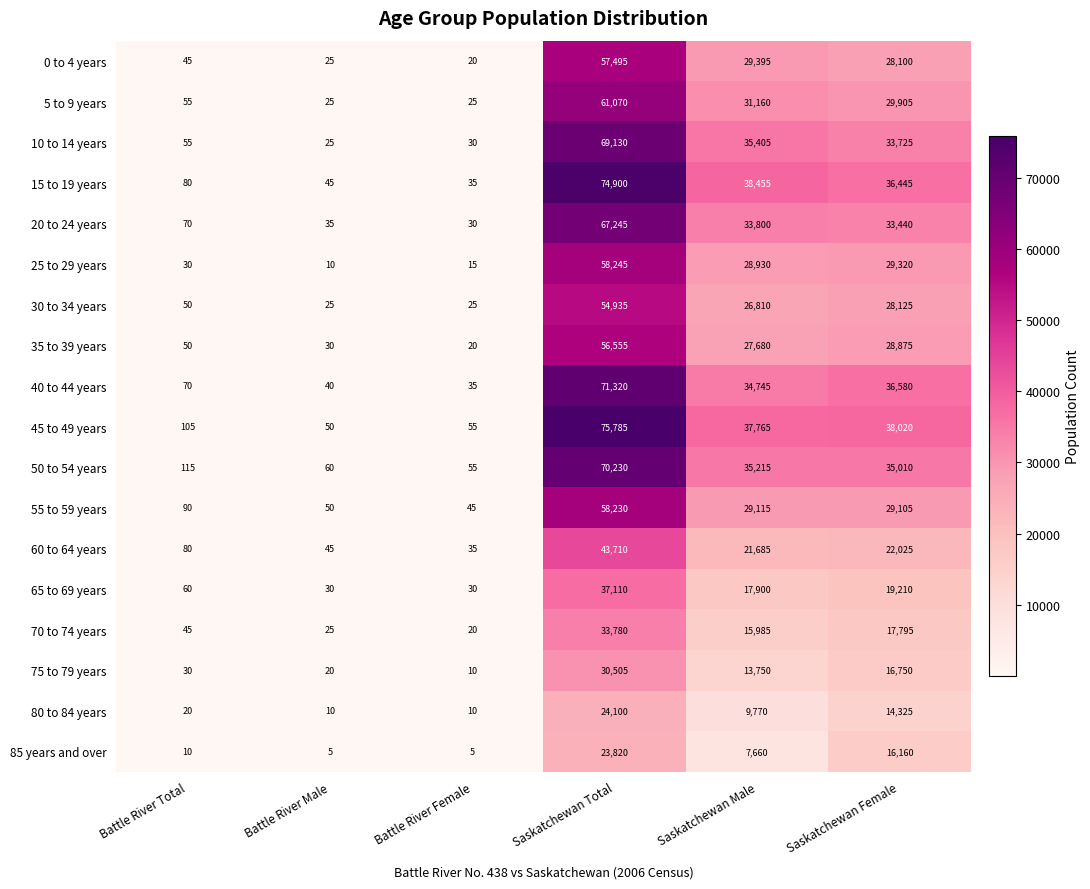

What is the difference between the 20 to 24 years values at Battle River Total and Battle River Female?

40